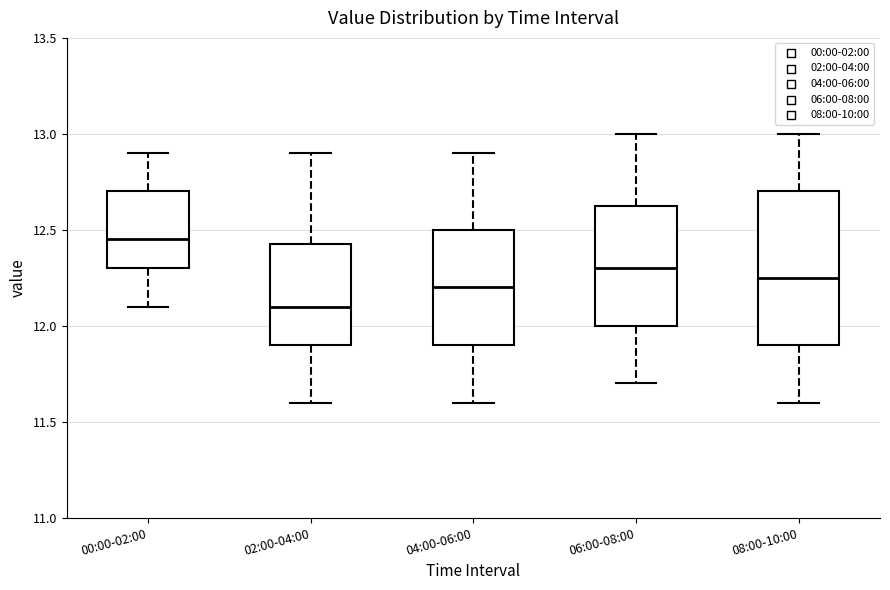

Which box's median line is the highest?

00:00-02:00